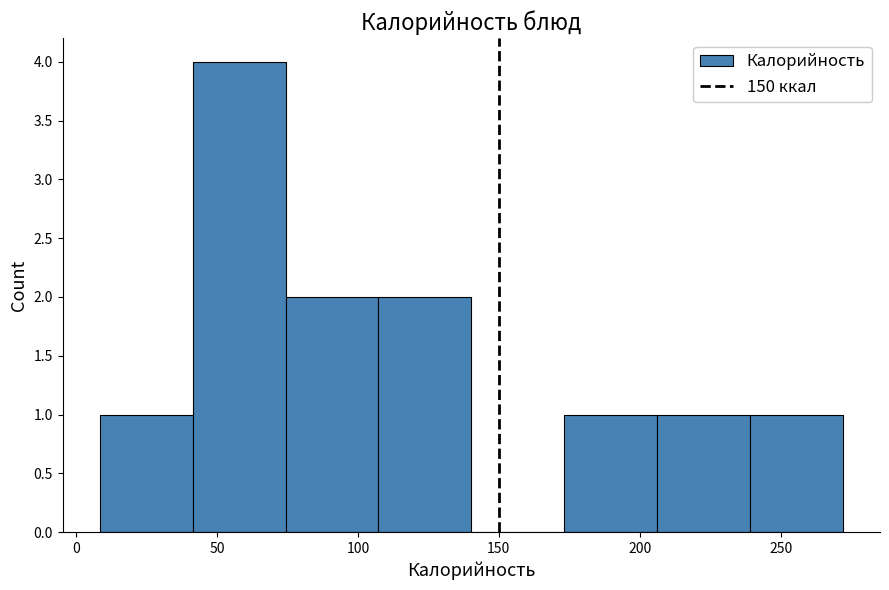

What is the height of the bar covering 10 to 40 on the x-axis? Neither the bar edges nor the heights are printed on the chart, so give them approximately, as read against the axes.

1